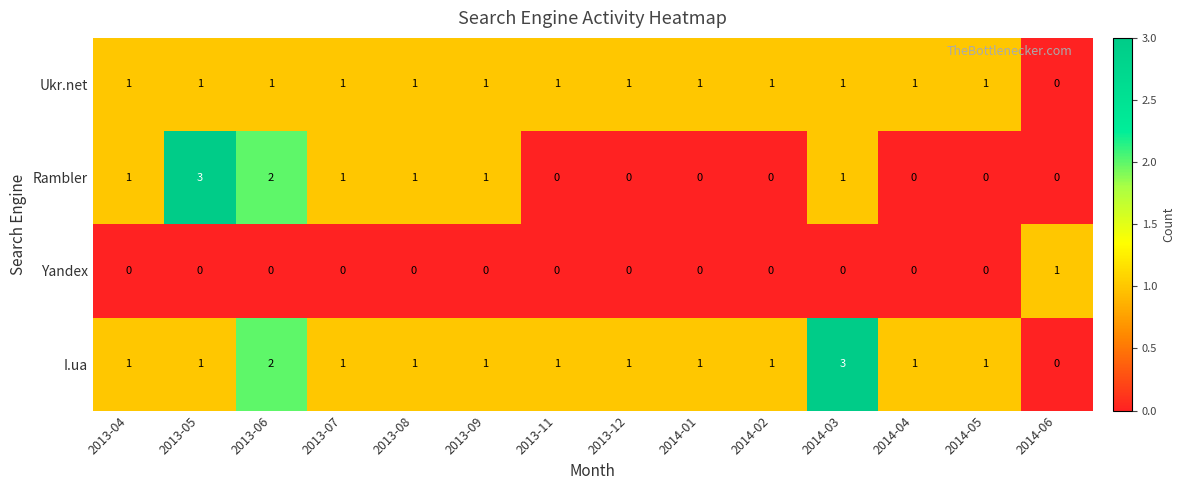

Rank the series by their average value, from lowest to highest.

Yandex, Rambler, Ukr.net, I.ua